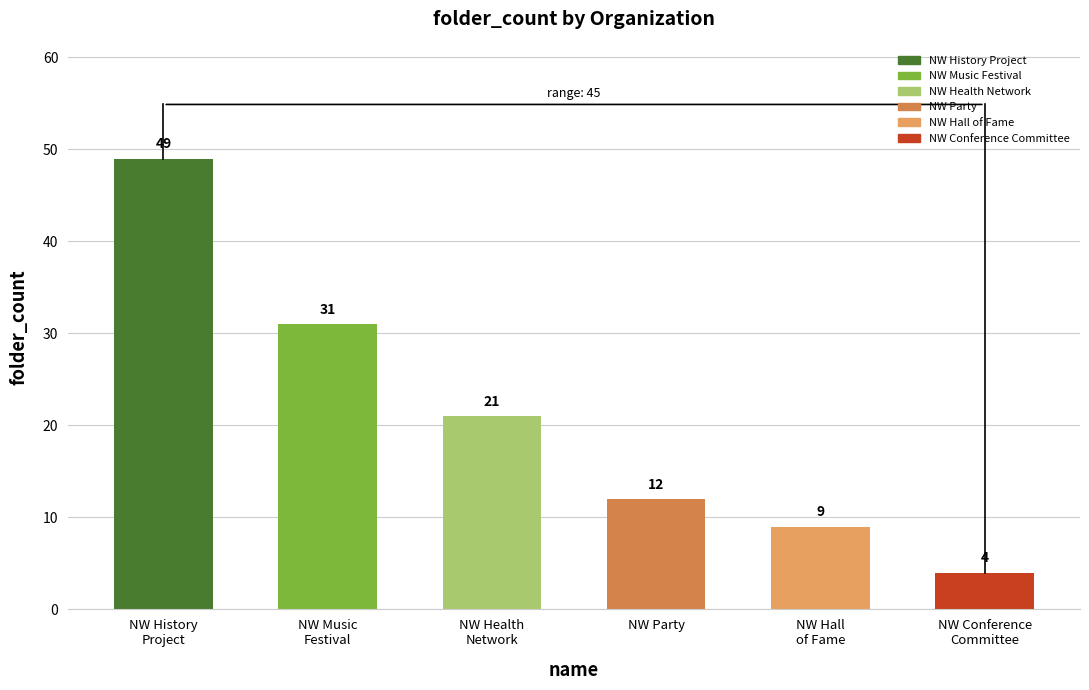

Between NW Health
Network and NW History
Project, which is larger?

NW History
Project